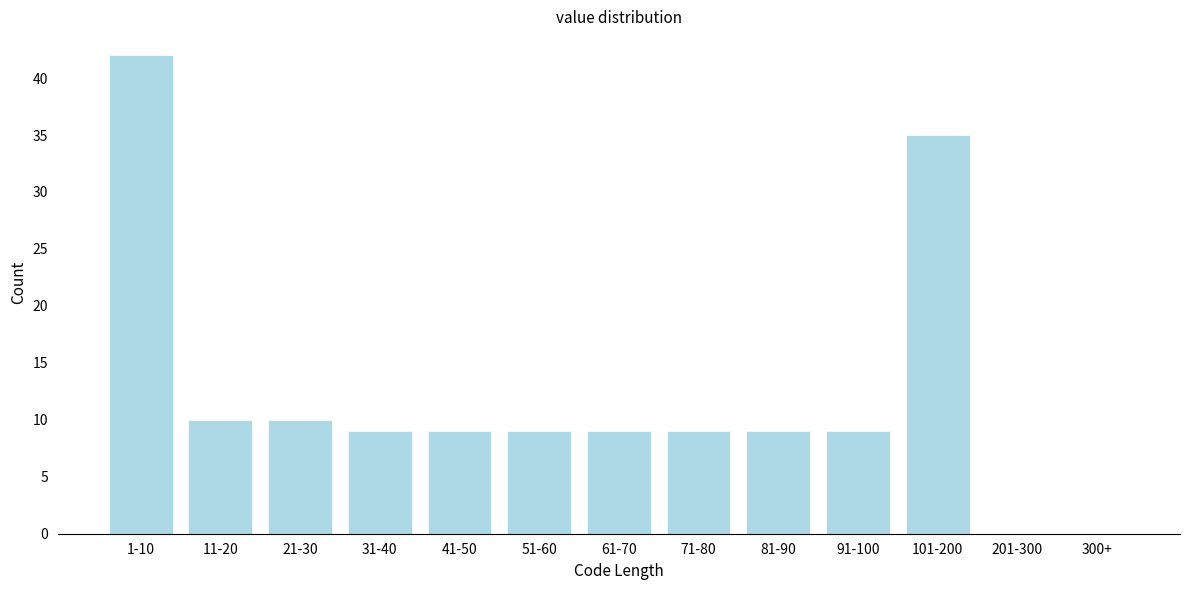

Reading right to left, transcribe all the data shown in this chart.

300+=0	201-300=0	101-200=35	91-100=9	81-90=9	71-80=9	61-70=9	51-60=9	41-50=9	31-40=9	21-30=10	11-20=10	1-10=42